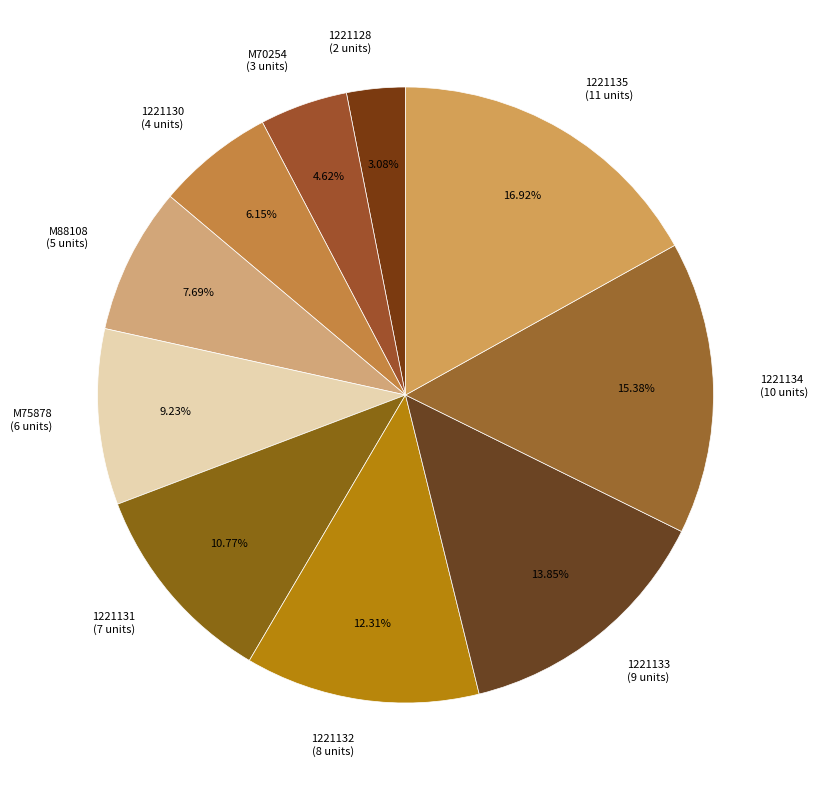

What is the ratio of the value at M70254 to the value at 1221135?

0.3